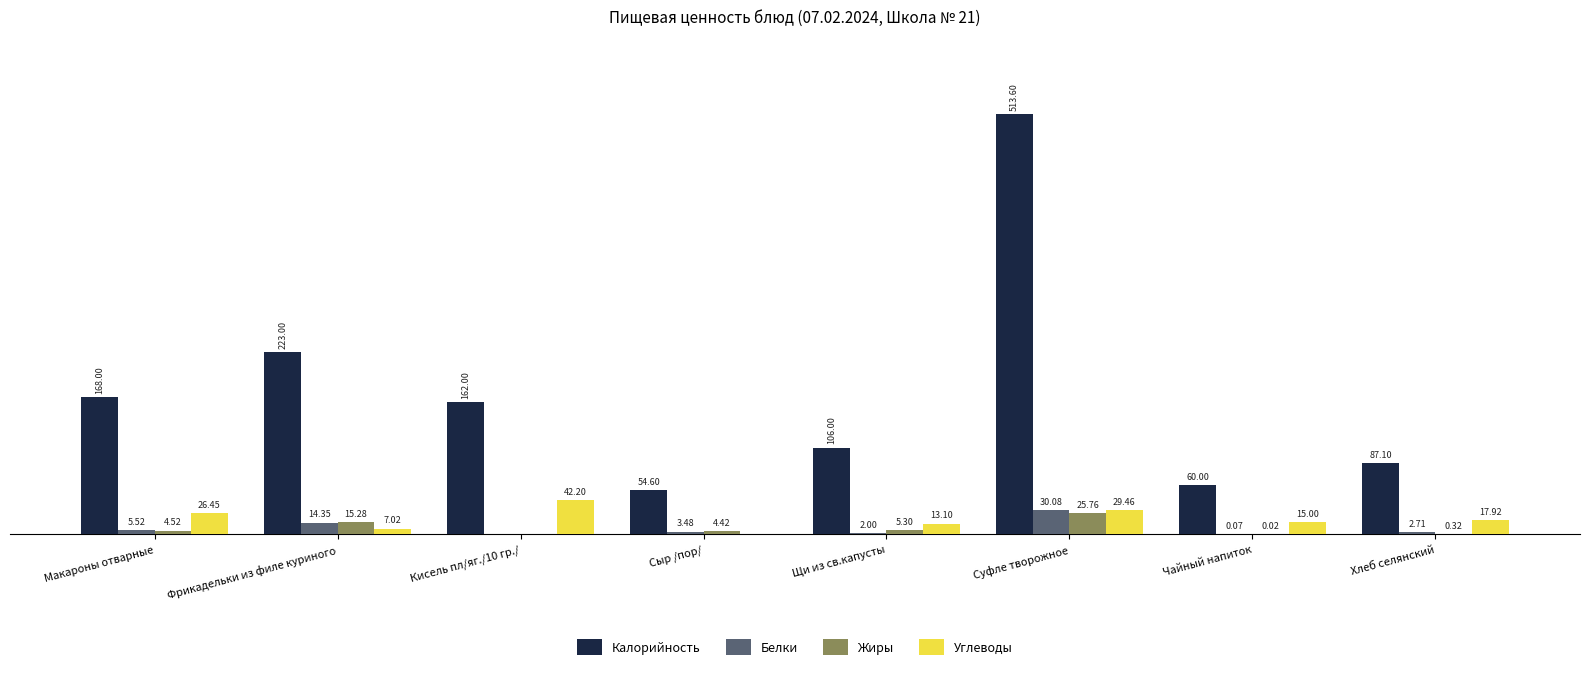

Which series has the largest range (max minus min)?

Калорийность